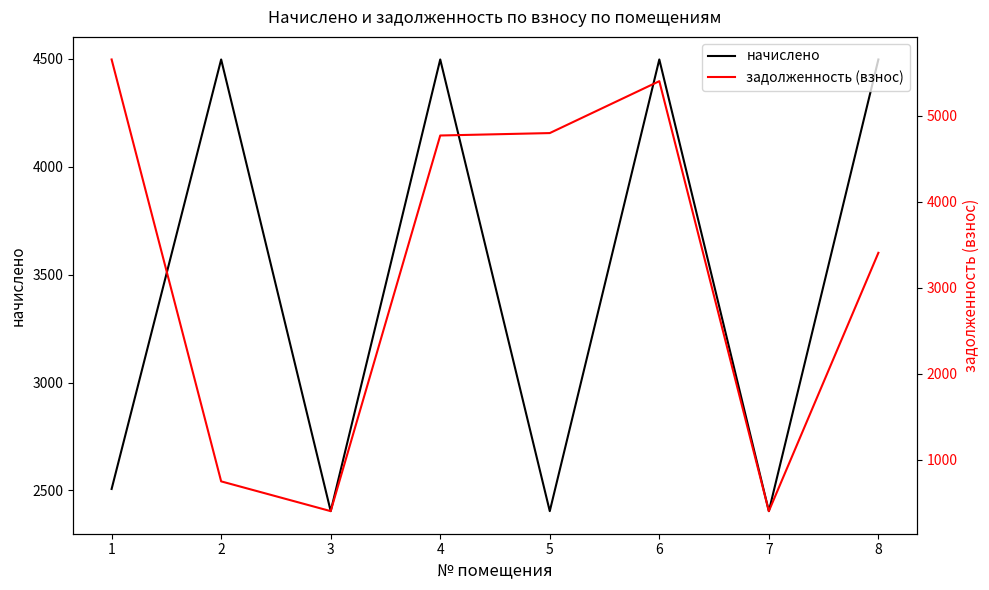

What is the lowest value of the начислено series?

2404.1